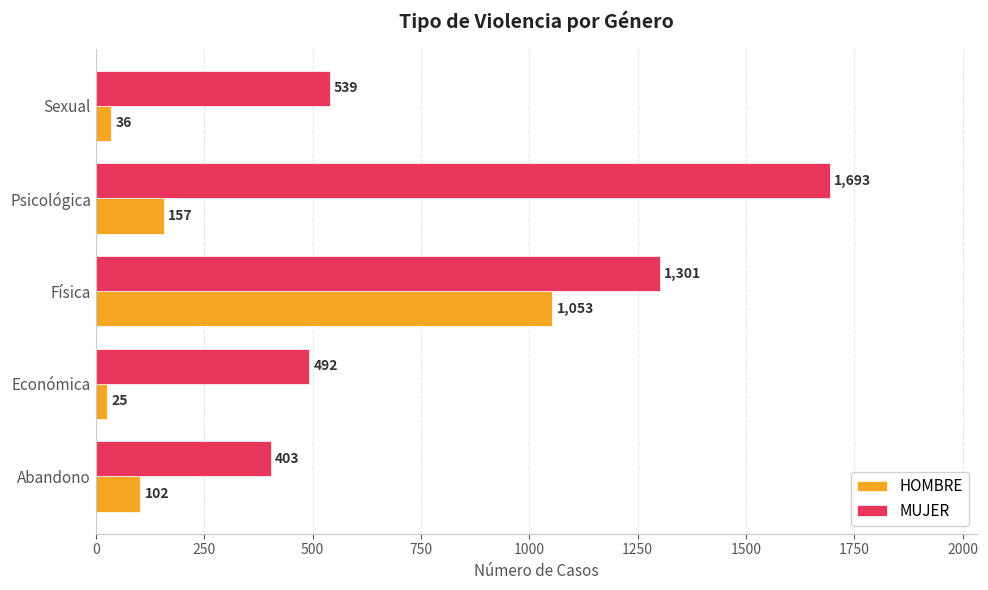

At which category is the sum across all series the highest?

Física